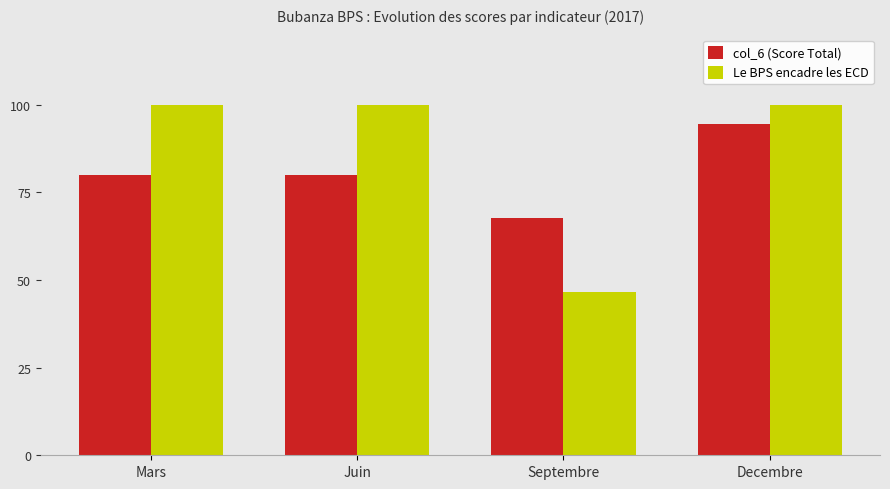

Which series has the largest range (max minus min)?

Le BPS encadre les ECD